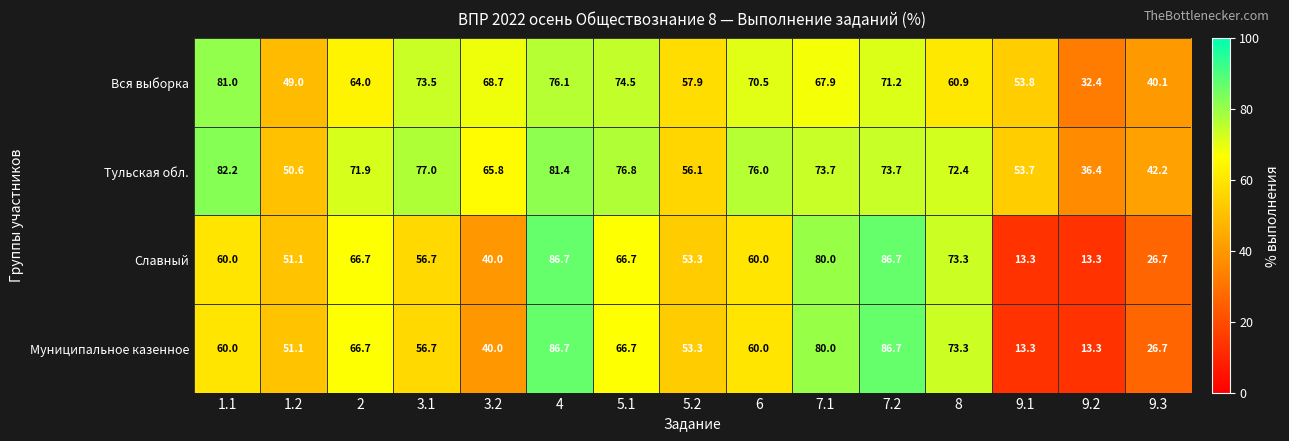

Count the number of categories in the chart.

15